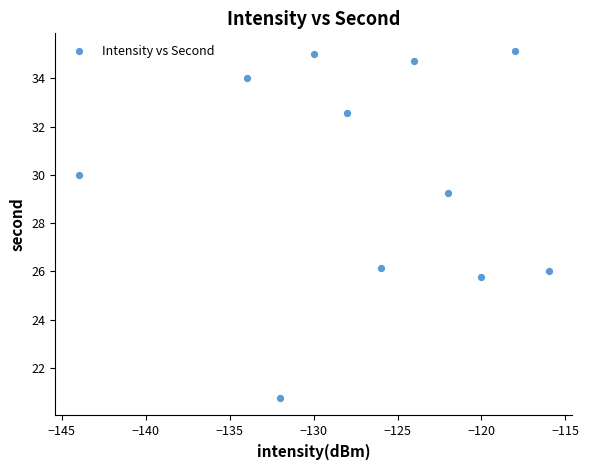

What is the average Y value?

29.9